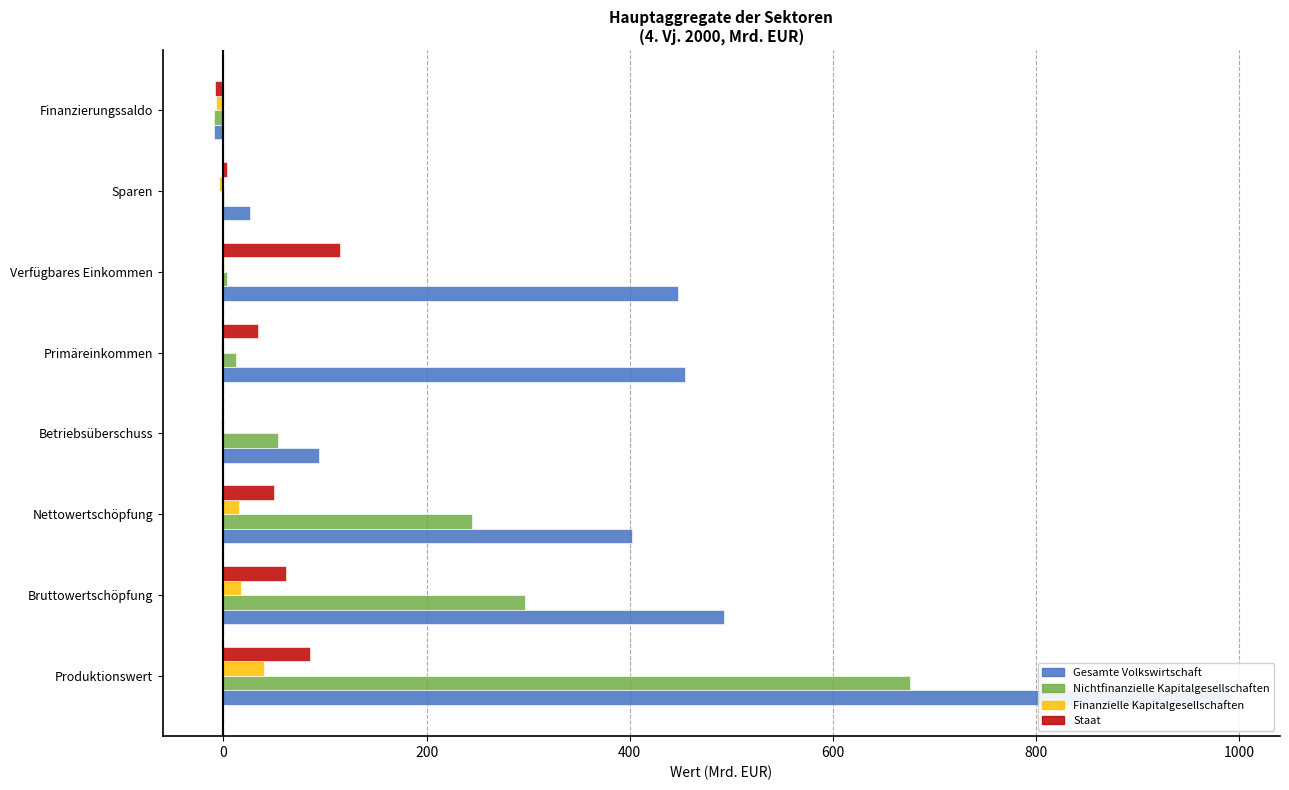

Reading left to right, transcribe all the data shown in this chart.

Gesamte Volkswirtschaft: 990.1	492.7	402.5	94.3	454.8	447.1	26.0	-8.8
Nichtfinanzielle Kapitalgesellschaften: 675.6	296.4	244.7	53.7	12.3	3.4	0.2	-9.7
Finanzielle Kapitalgesellschaften: 40.1	17.6	15.5	-2.4	-2.3	0.5	-4.5	-7.5
Staat: 85.2	61.7	50.0	-1.0	34.4	115.2	3.2	-8.4